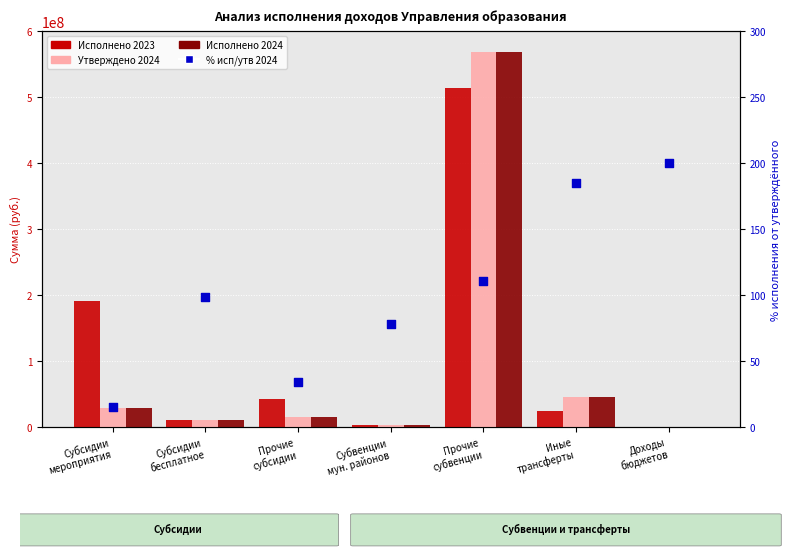

At which category is the sum across all series the highest?

Прочие
субвенции